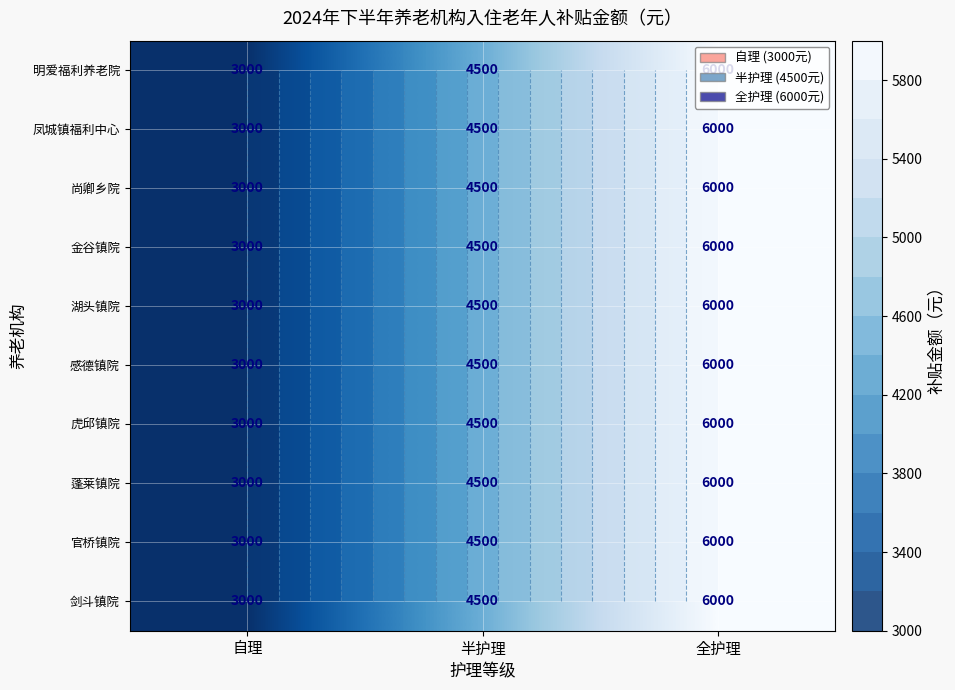

What is the difference between the 金谷镇院 values at 全护理 and 半护理?

1500